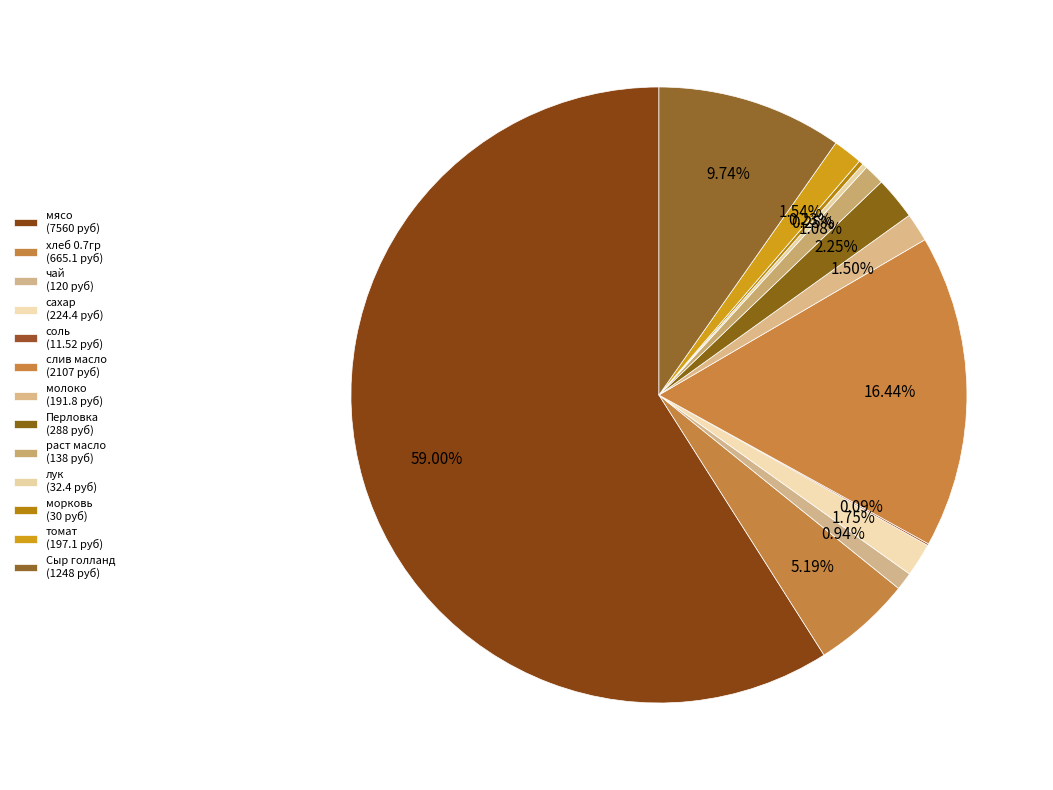

Which category accounts for the majority?

мясо